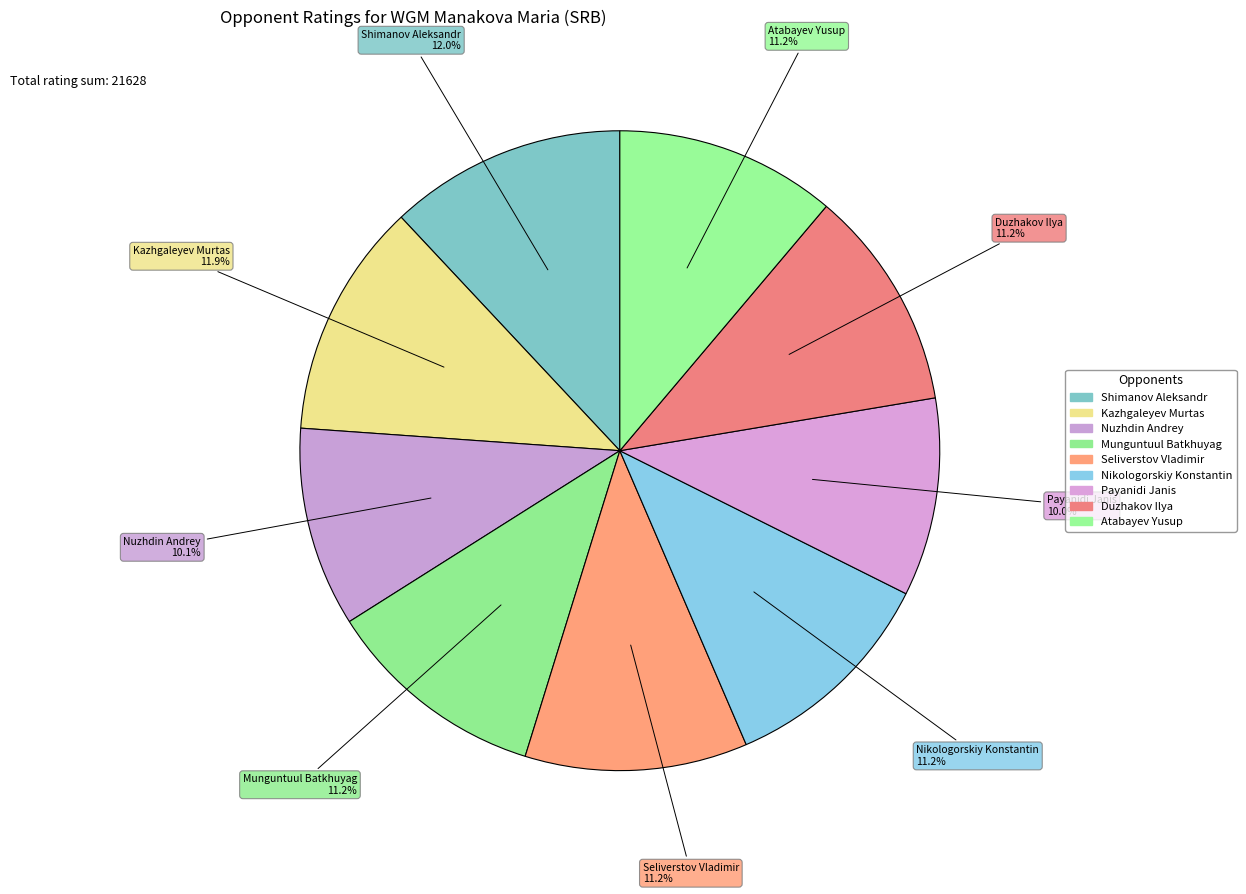

Between Payanidi Janis and Munguntuul Batkhuyag, which is larger?

Munguntuul Batkhuyag